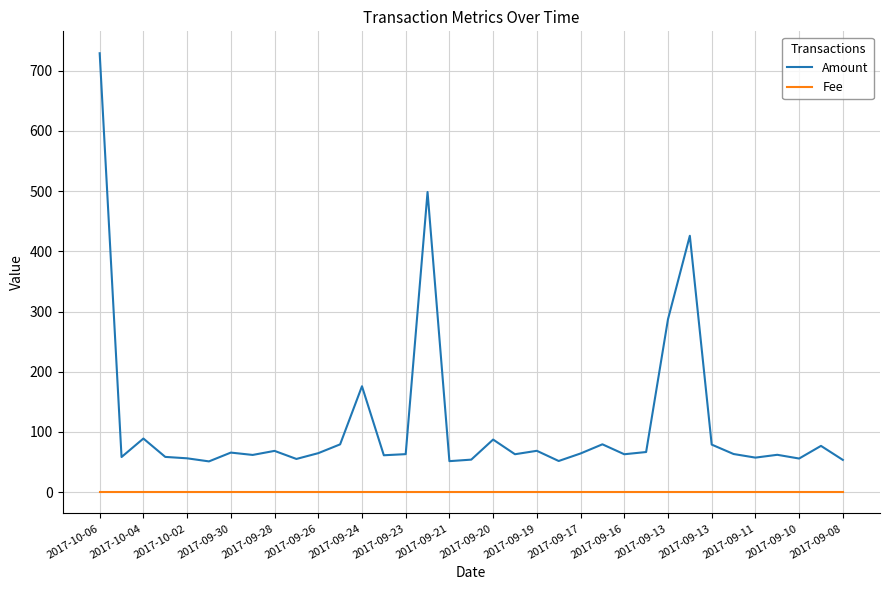

What is the difference between the maximum and minimum values in the Amount series?

678.0